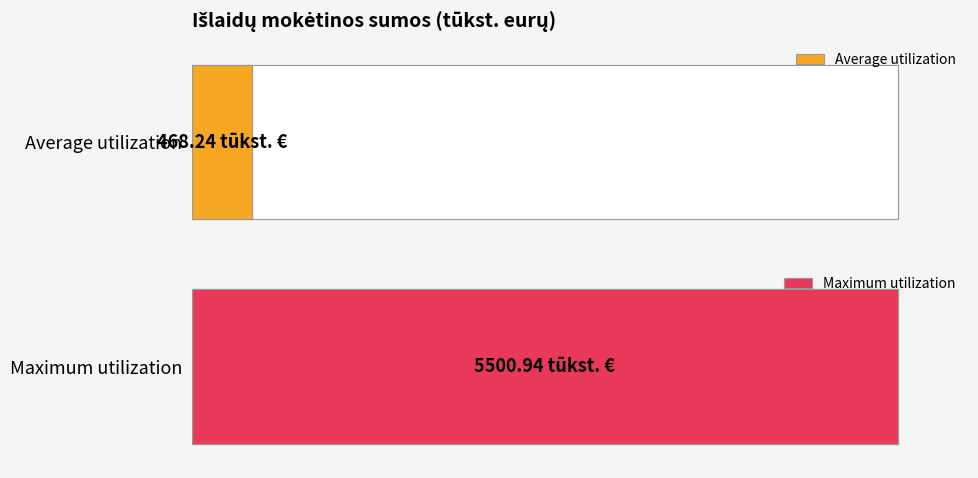

At Išlaidos, list the series in order from largest to smallest.

Maximum utilization, Average utilization